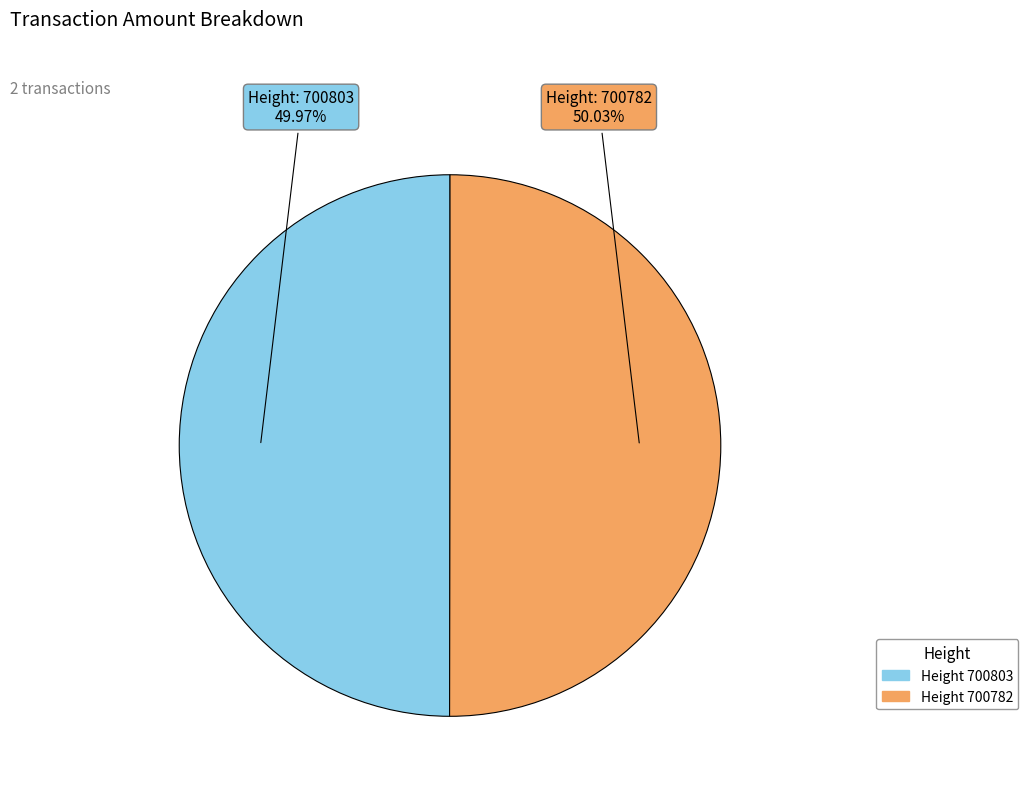

Does any single category account for the majority?

Yes